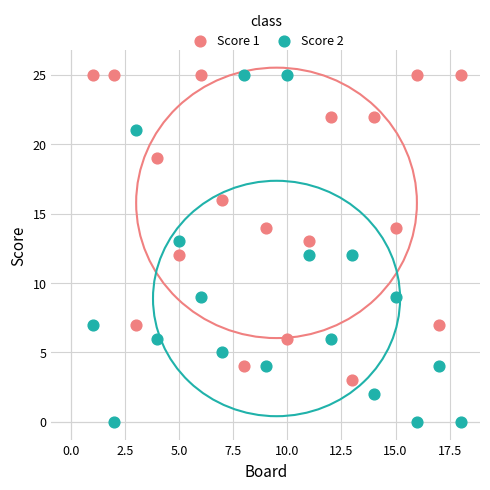

Across all data points, what is the range of Y values (max minus min)?

25